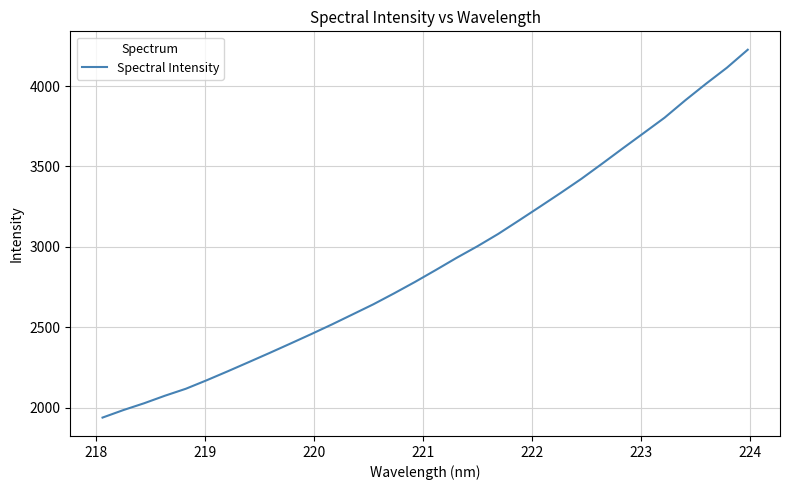

What is the difference between the maximum and minimum values?

2288.3